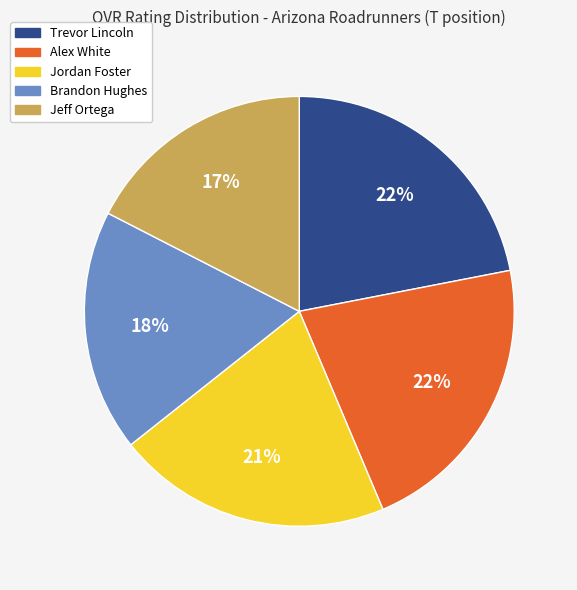

To the nearest percent, what is the average slice percentage?

20%